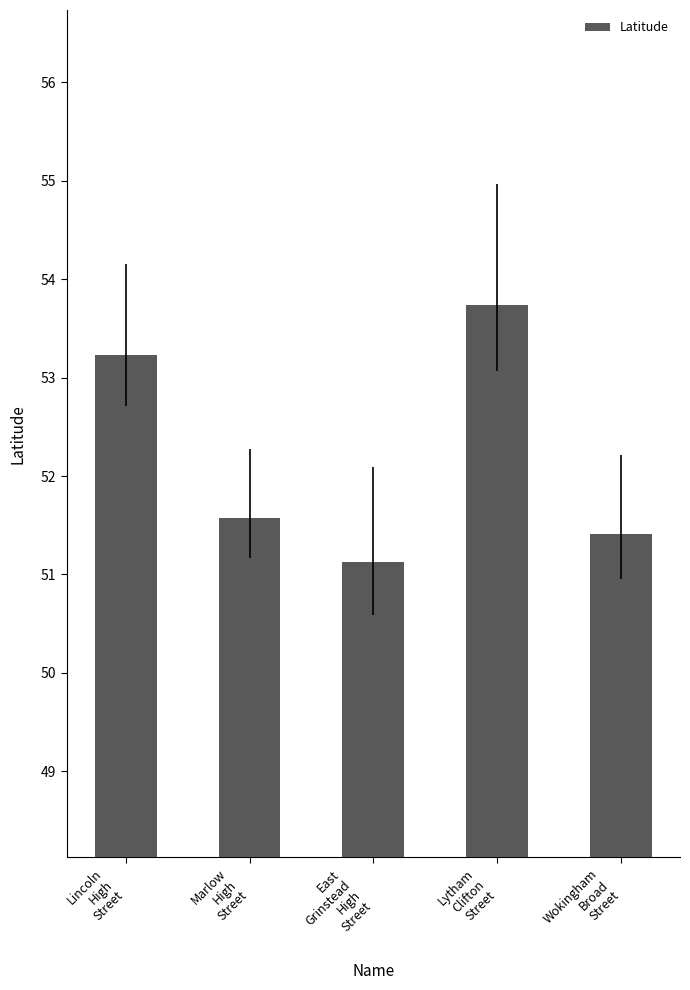

What is the difference between the maximum and minimum values?

2.6